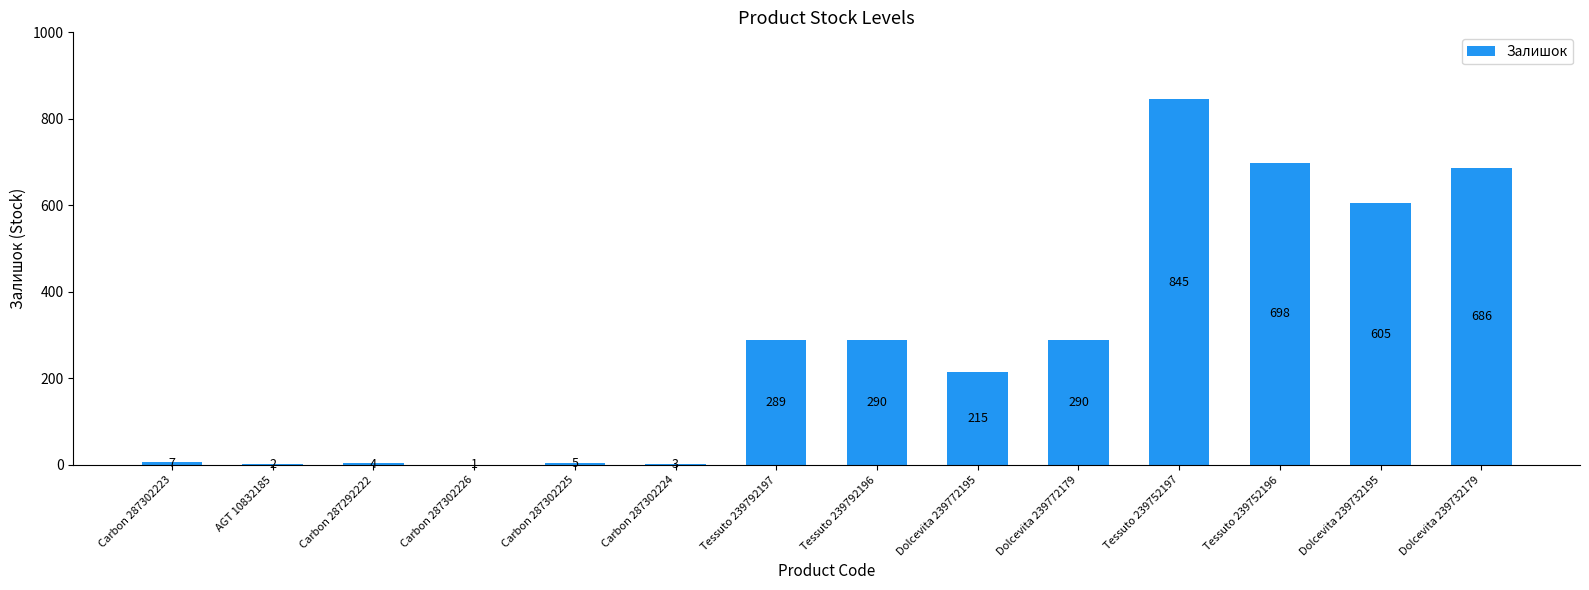

What is the maximum value shown in the chart?

845